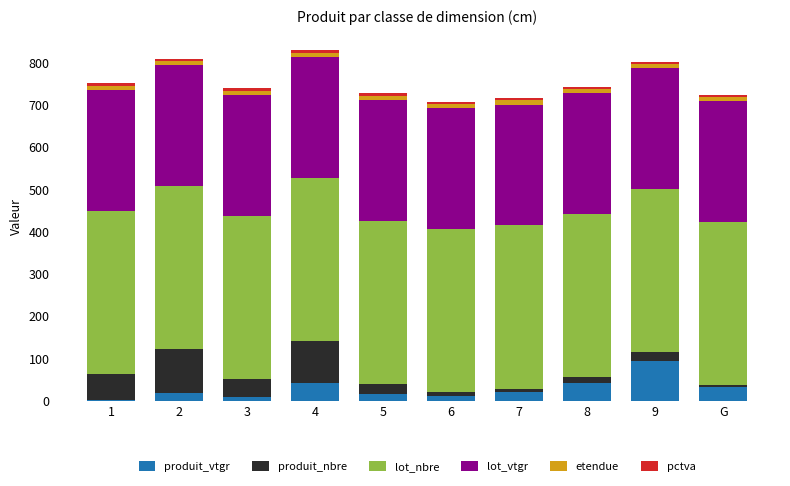

What is the maximum value for produit_vtgr?

93.3